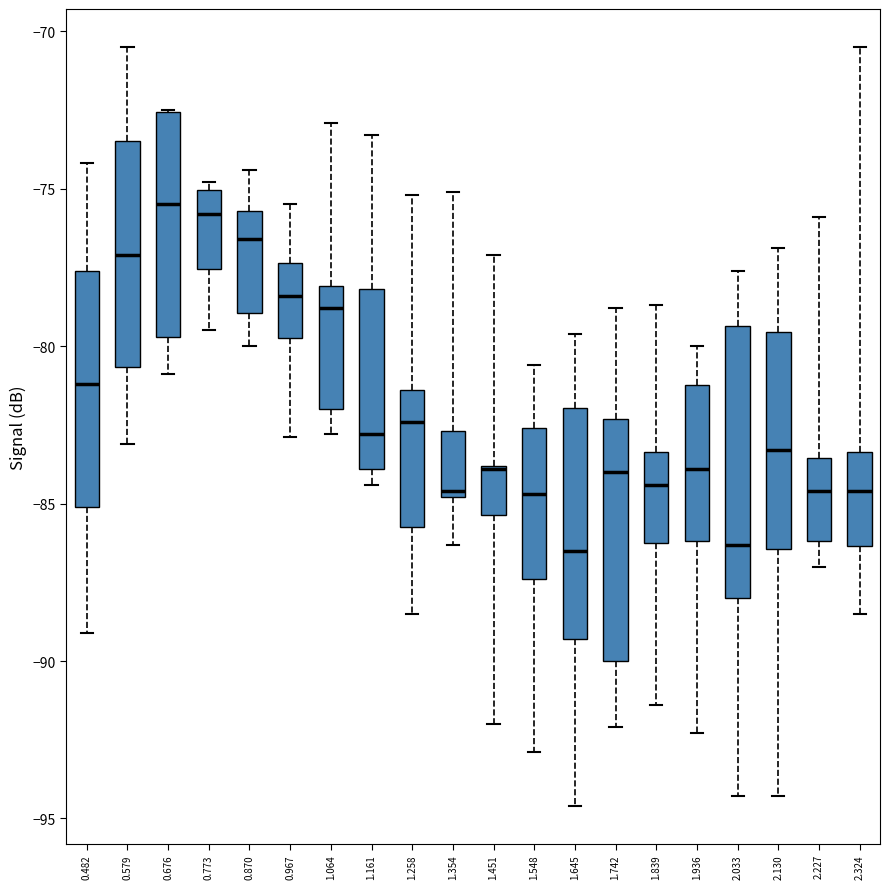

Reading left to right, read every box against the y-axis: the position of its median line, the range the box covers, and the ends of its whiskers. The values are not printed on the chart, so give them approximately, as read against the axis.

0.482: median -81.0, box -85.0 to -77.5, whiskers -89.0 to -74.0
0.579: median -77.0, box -80.5 to -73.5, whiskers -83.0 to -70.5
0.676: median -75.5, box -79.5 to -72.5, whiskers -81.0 to -72.5
0.773: median -76.0, box -77.5 to -75.0, whiskers -79.5 to -75.0 (just above the box's upper edge)
0.870: median -76.5, box -79.0 to -75.5, whiskers -80.0 to -74.5
0.967: median -78.5, box -79.5 to -77.5, whiskers -83.0 to -75.5
1.064: median -79.0, box -82.0 to -78.0, whiskers -83.0 to -73.0
1.161: median -83.0, box -84.0 to -78.0, whiskers -84.5 to -73.5
1.258: median -82.5, box -85.5 to -81.5, whiskers -88.5 to -75.0
1.354: median -84.5, box -85.0 to -82.5, whiskers -86.5 to -75.0
1.451: median -84.0 (drawn on the box's upper edge), box -85.5 to -84.0, whiskers -92.0 to -77.0
1.548: median -84.5, box -87.5 to -82.5, whiskers -93.0 to -80.5
1.645: median -86.5, box -89.5 to -82.0, whiskers -94.5 to -79.5
1.742: median -84.0, box -90.0 to -82.5, whiskers -92.0 to -79.0
1.839: median -84.5, box -86.0 to -83.5, whiskers -91.5 to -78.5
1.936: median -84.0, box -86.0 to -81.0, whiskers -92.5 to -80.0
2.033: median -86.5, box -88.0 to -79.5, whiskers -94.5 to -77.5
2.130: median -83.5, box -86.5 to -79.5, whiskers -94.5 to -77.0
2.227: median -84.5, box -86.0 to -83.5, whiskers -87.0 to -76.0
2.324: median -84.5, box -86.5 to -83.5, whiskers -88.5 to -70.5